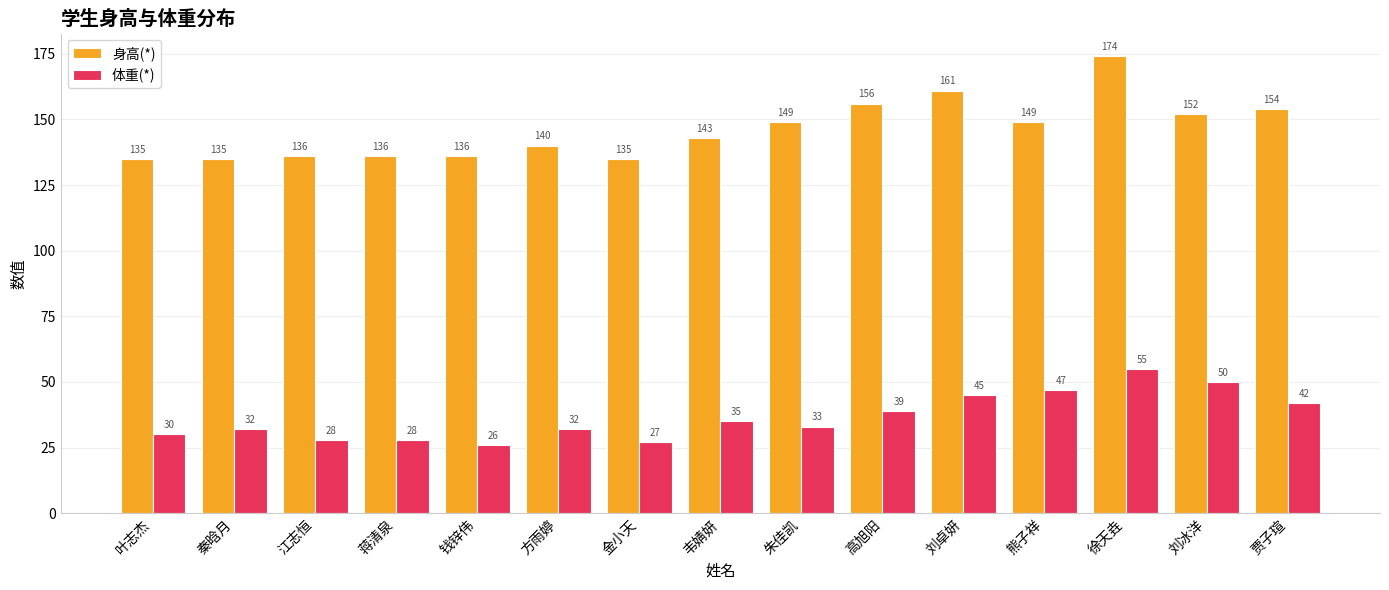

What is the difference between the maximum and second lowest values in the 身高(*) series?

39